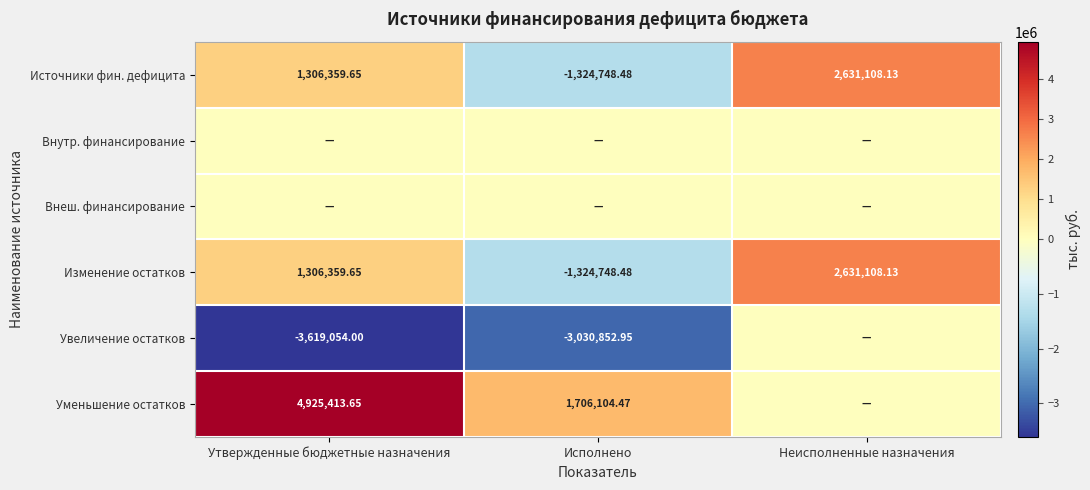

What is the smallest value displayed?

-3619054.0